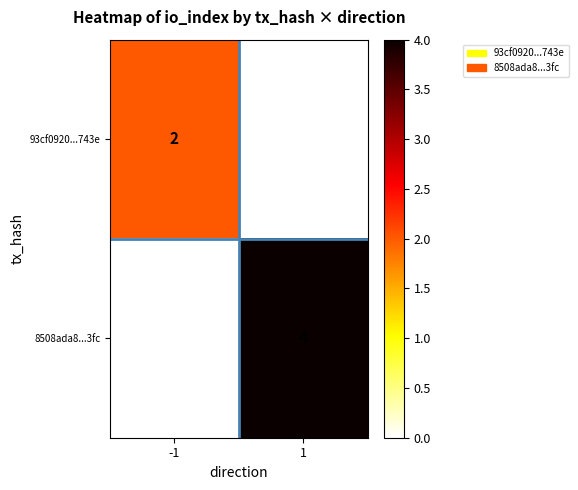

What is the difference between the highest and lowest values at -1?

2